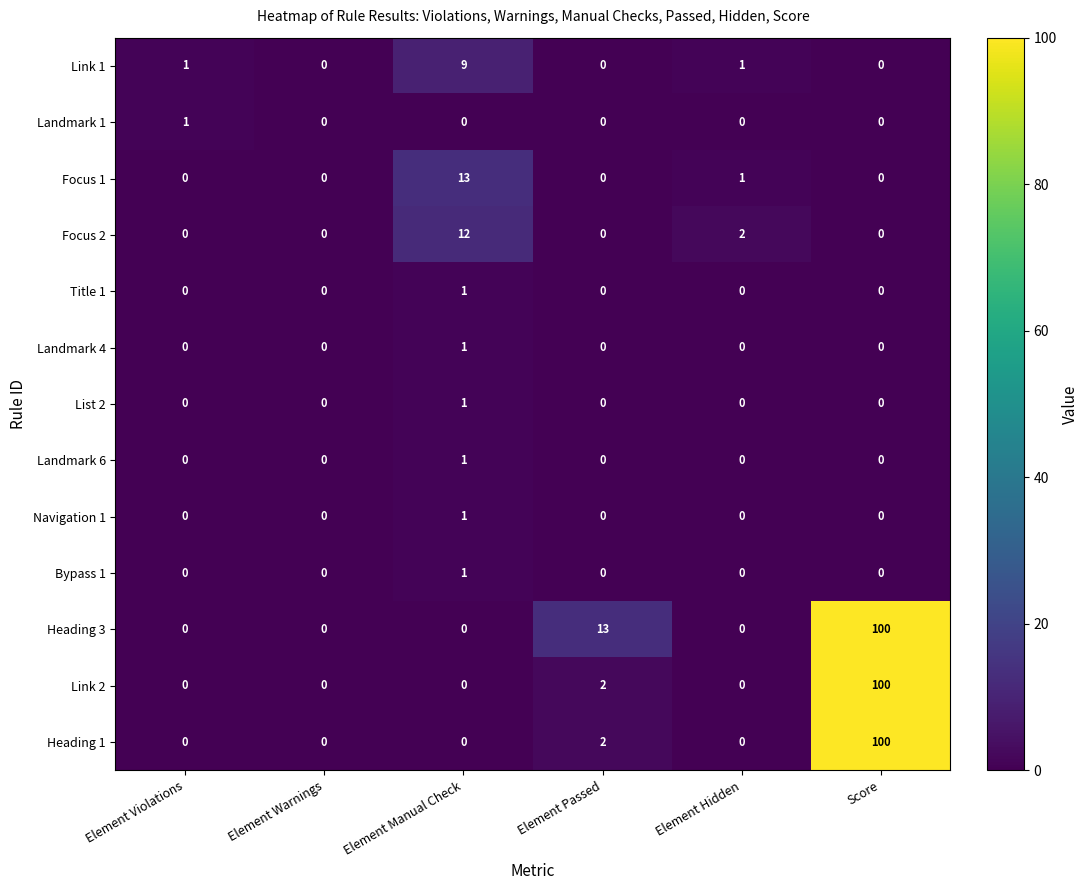

Read the Link 2 value at Score, to the nearest 50.

100